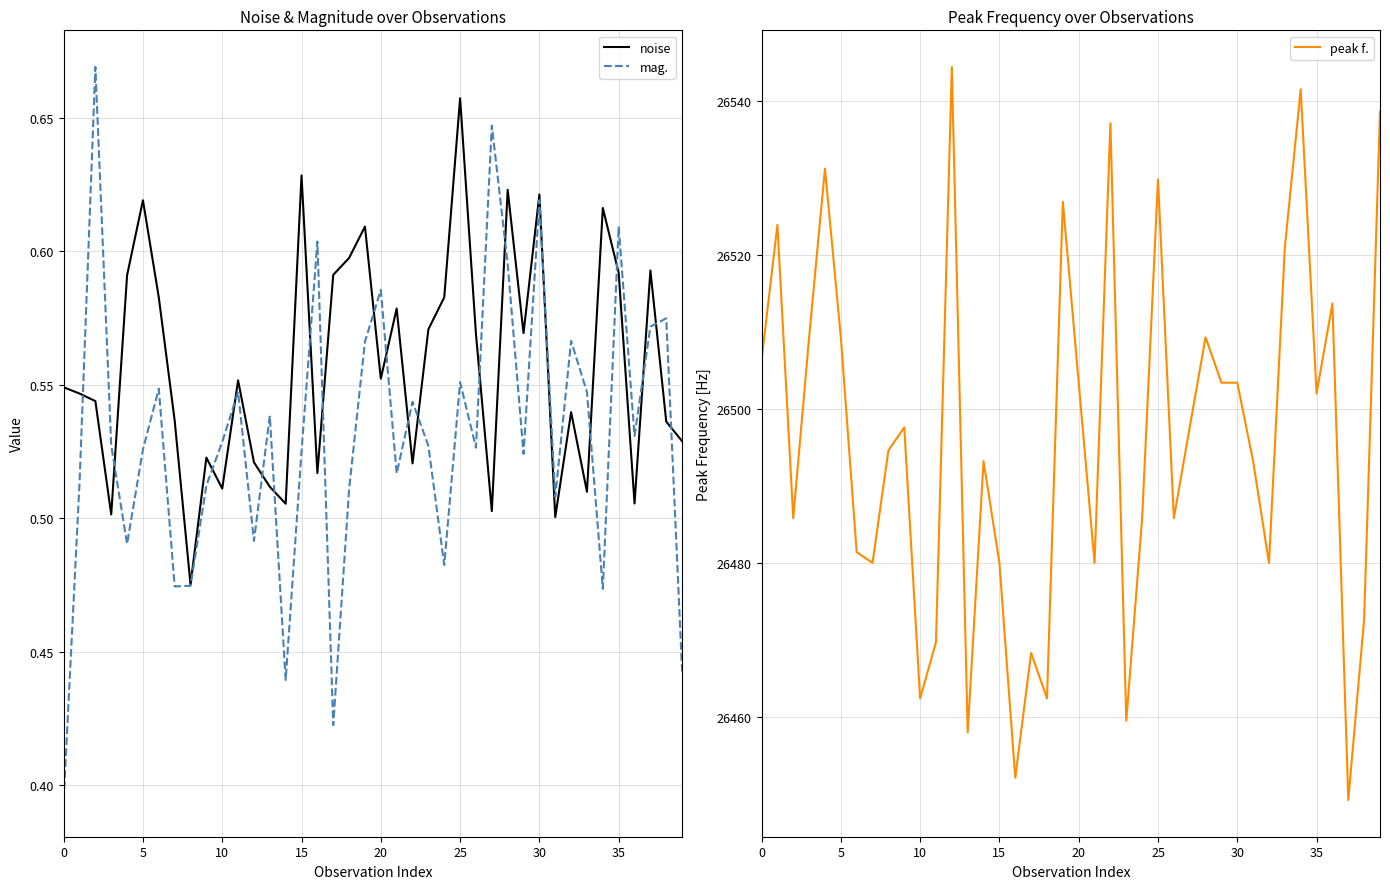

Which series has the largest total across all categories?

peak f.